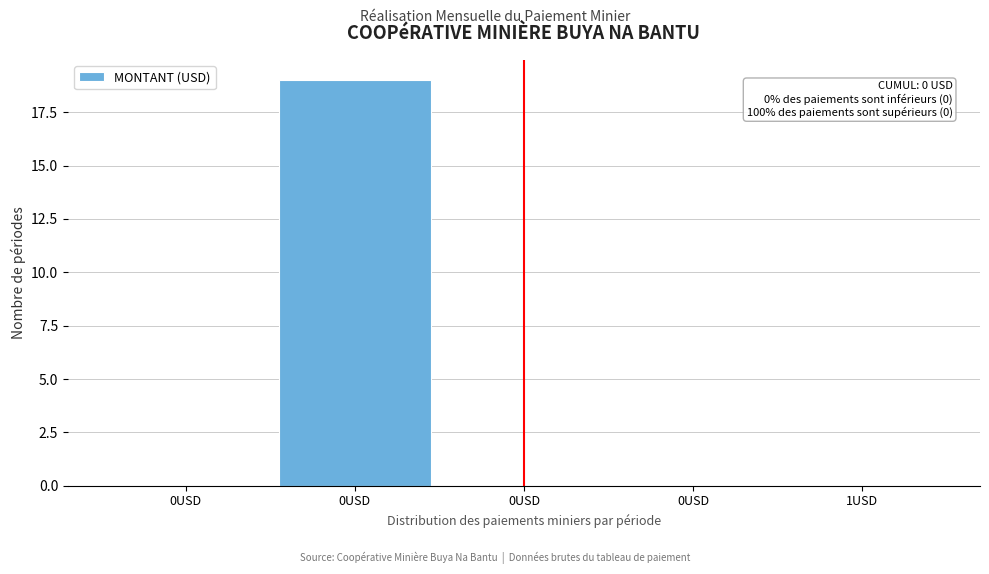

Count the number of categories in the chart.

5